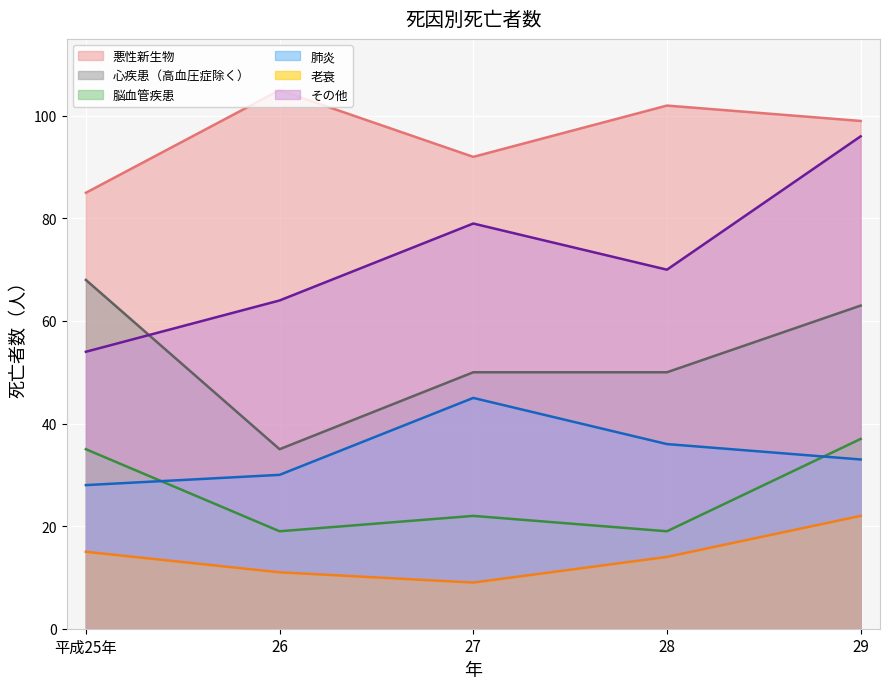

The value of 肺炎 at 26 is 30. True or false?

True